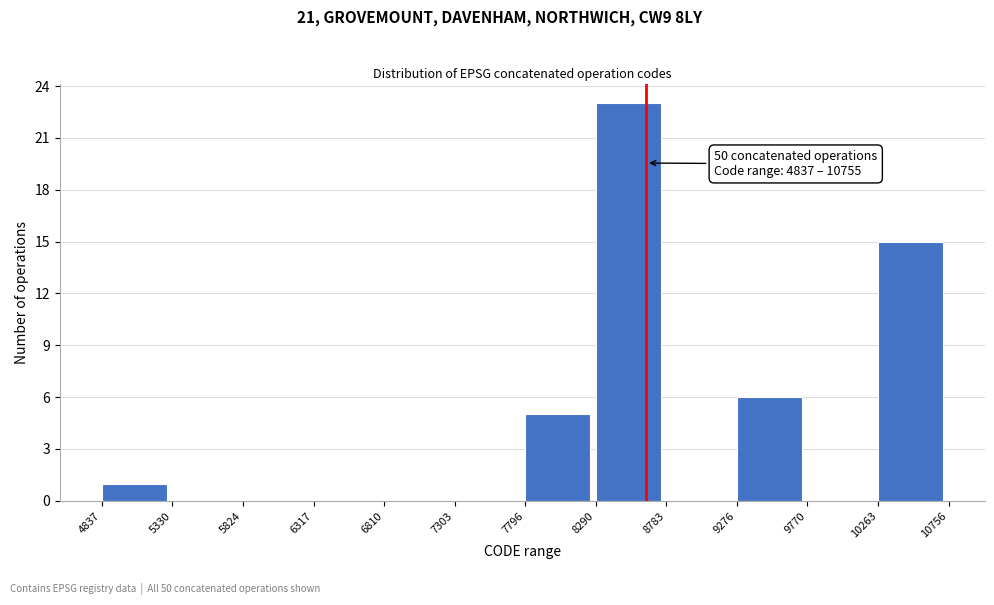

Which range on the x-axis has the tallest bar?

8290 to 8783